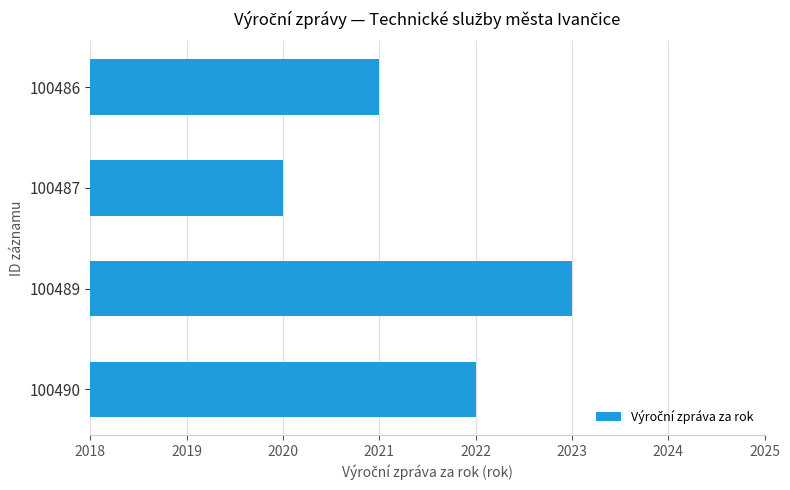

How many data points does each series have?

4